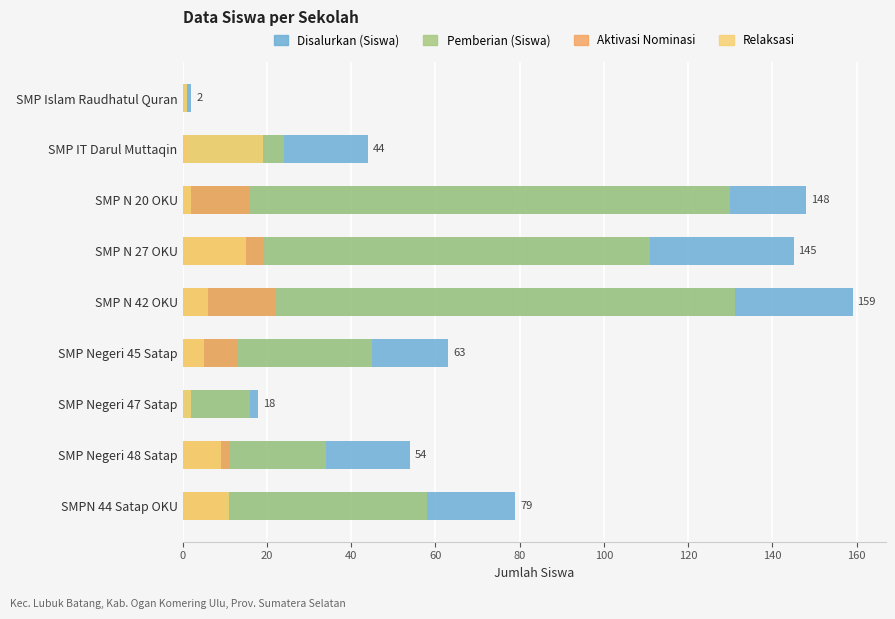

Count the number of categories in the chart.

9